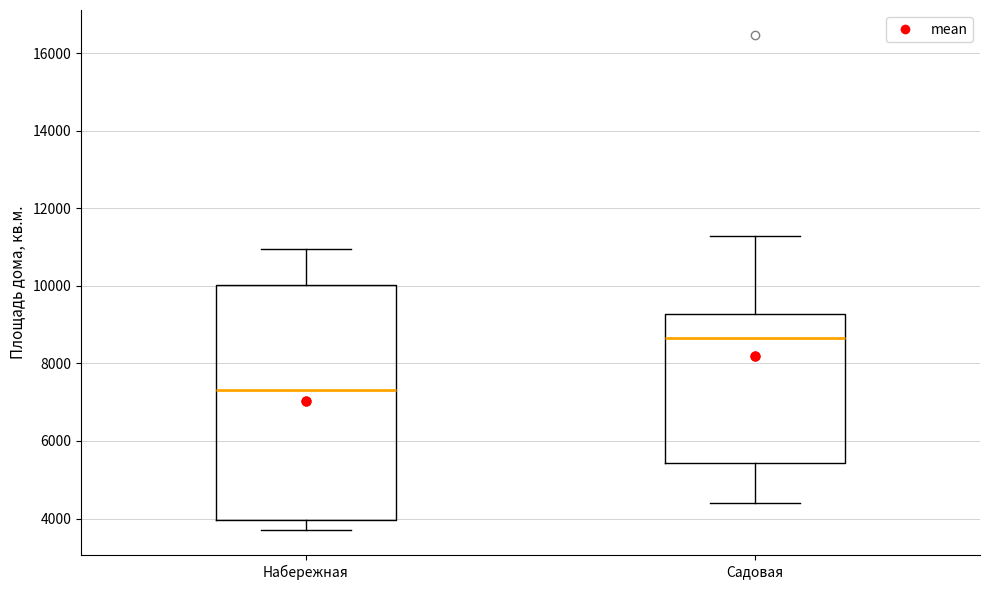

Which box's median line is the highest?

Садовая